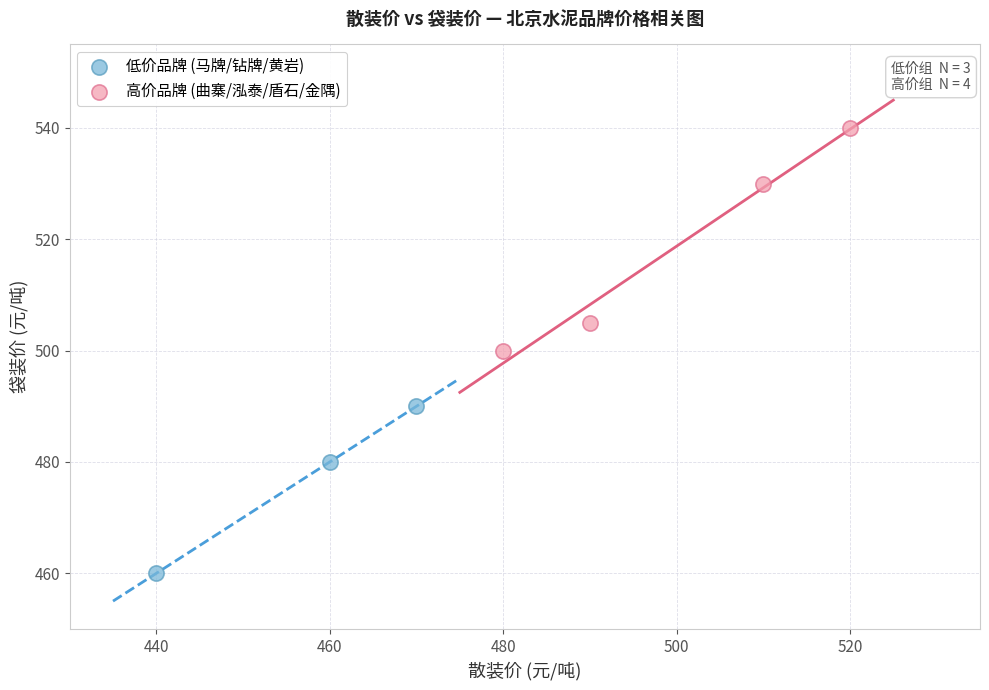

Which series has the widest spread of Y values?

高价品牌 (曲寨/泓泰/盾石/金隅)